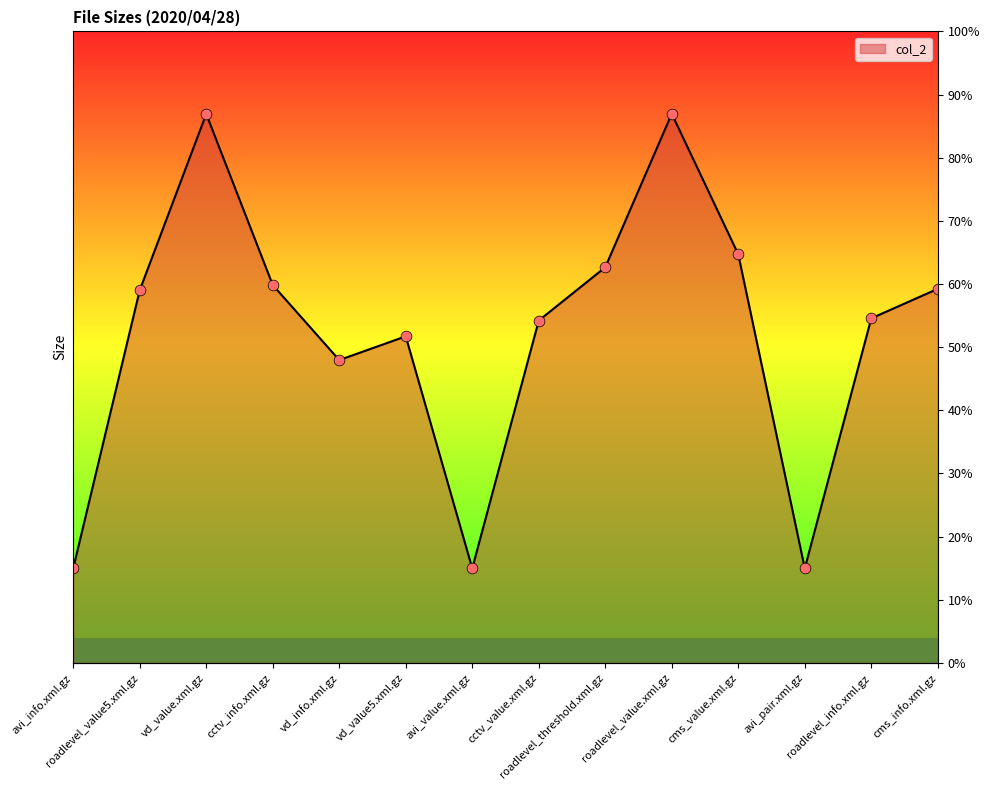

What is the change in value from roadlevel_value5.xml.gz to vd_value5.xml.gz?

-710